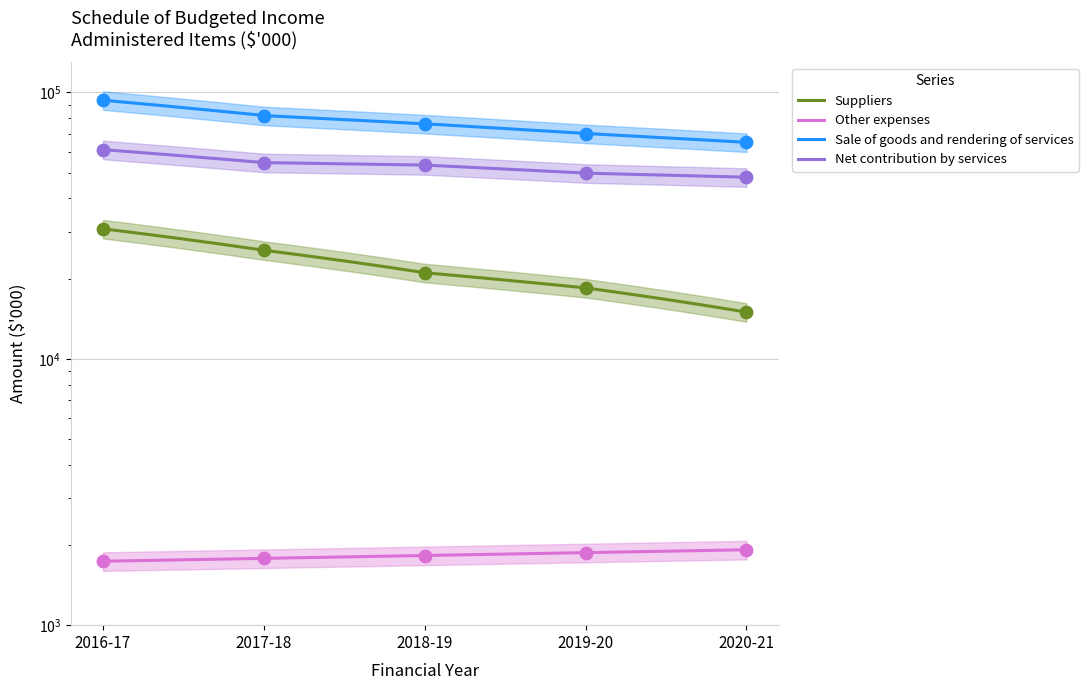

Which series has the largest total across all categories?

Sale of goods and rendering of services